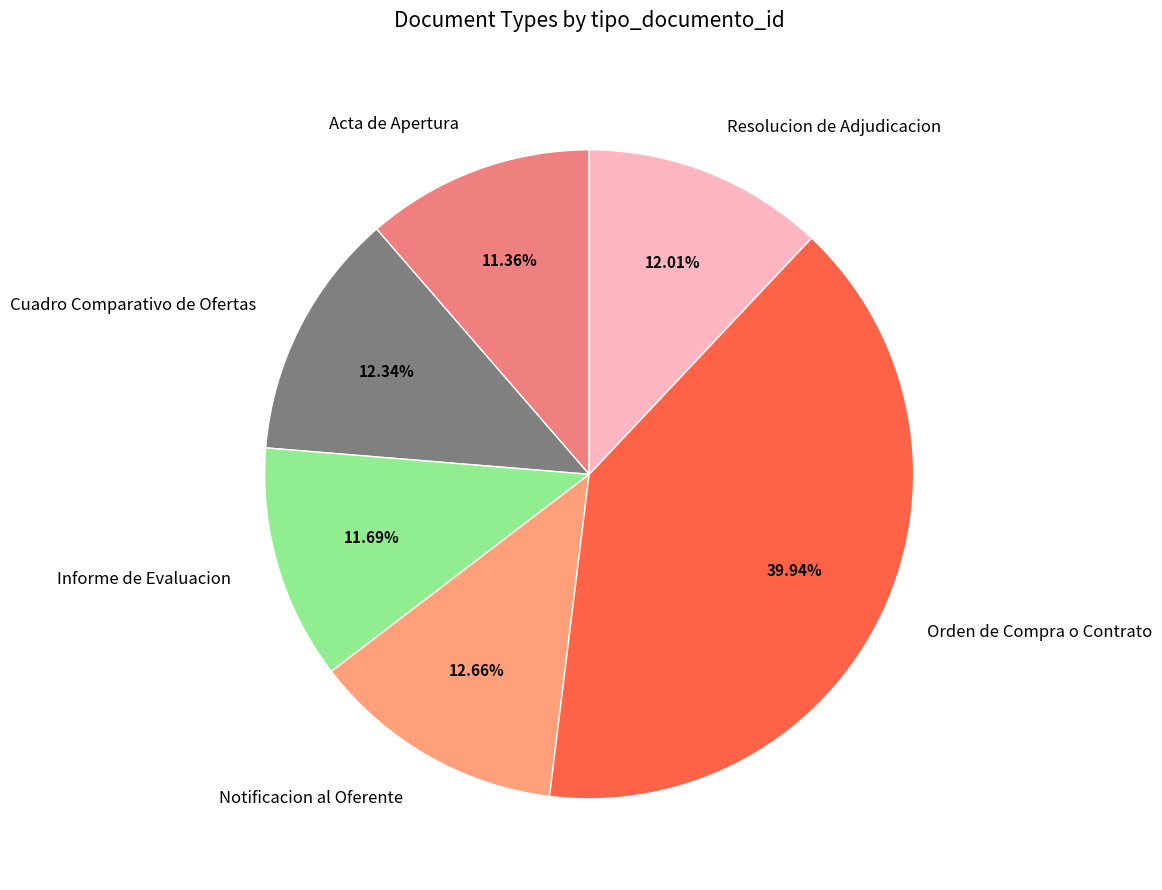

Approximately how many times larger is the value at Orden de Compra o Contrato compared to Informe de Evaluacion?

3.4